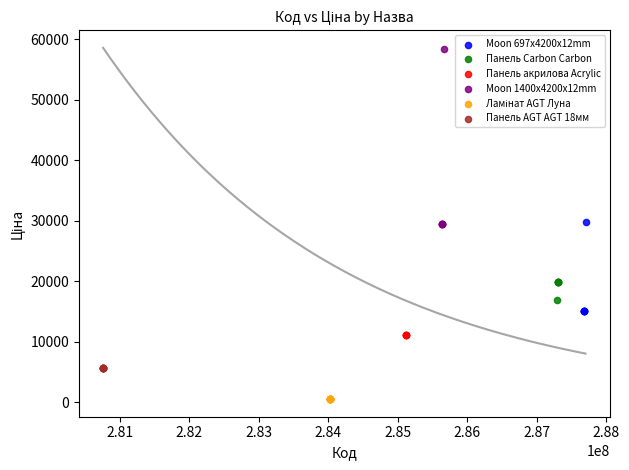

Which series reaches the maximum Y coordinate?

Moon 1400x4200x12mm